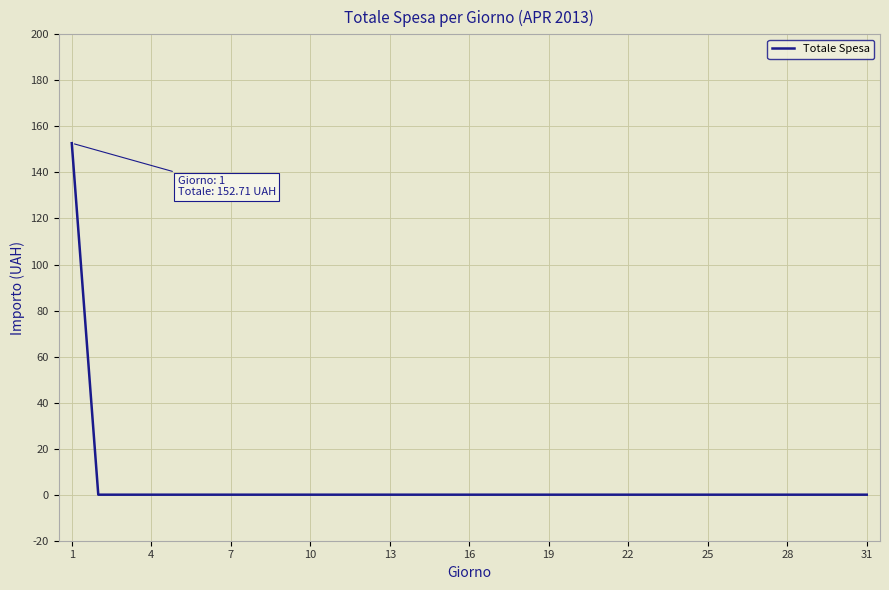

What is the difference between the maximum and minimum values?

152.7